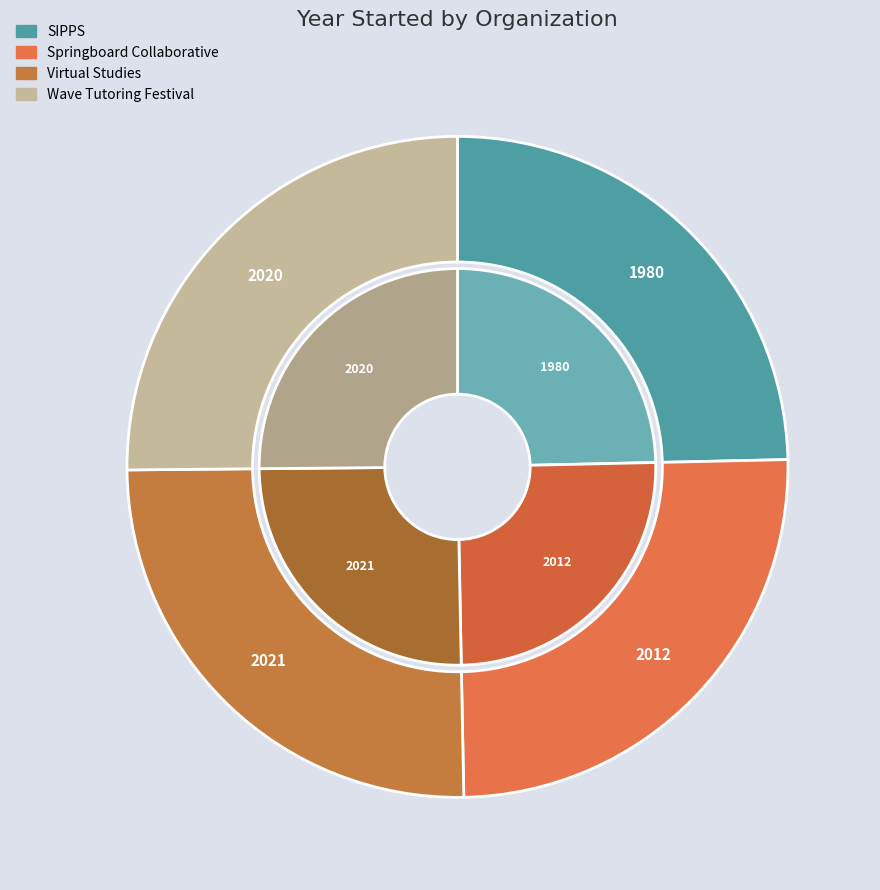

Is there a majority slice in this chart?

No